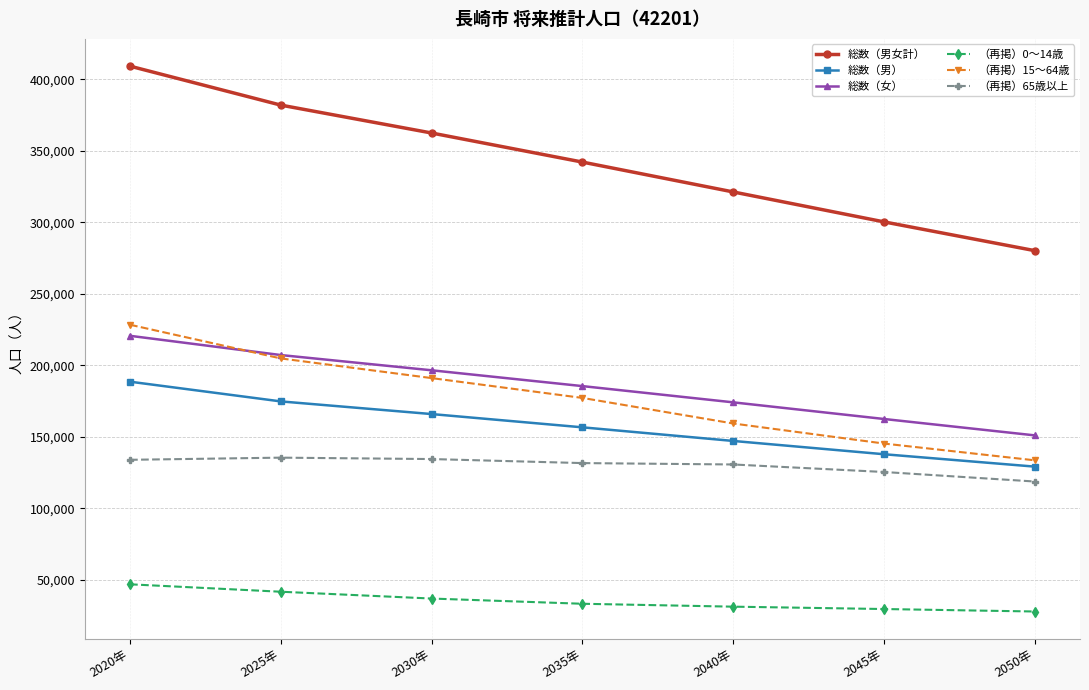

The value of 総数（男女計） at 2030年 is 362388. True or false?

True